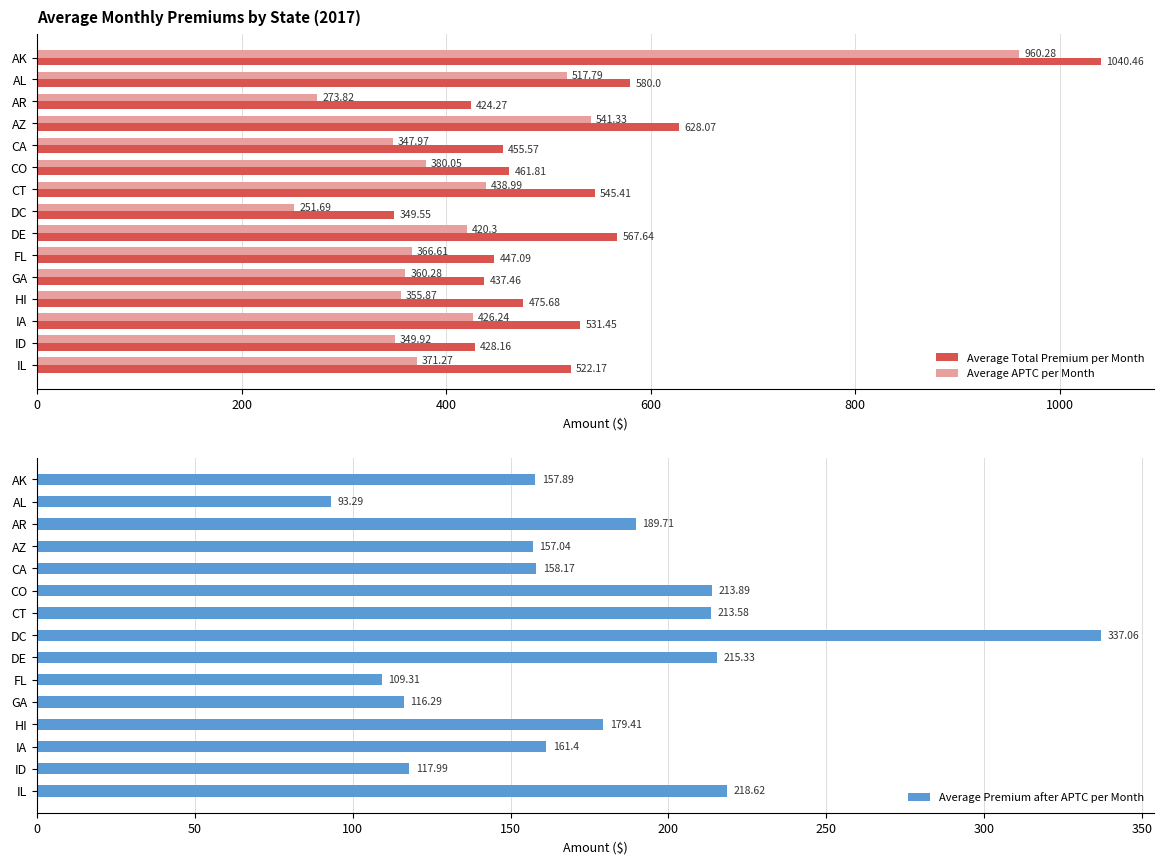

At how many categories does at least one series exceed 328?

15